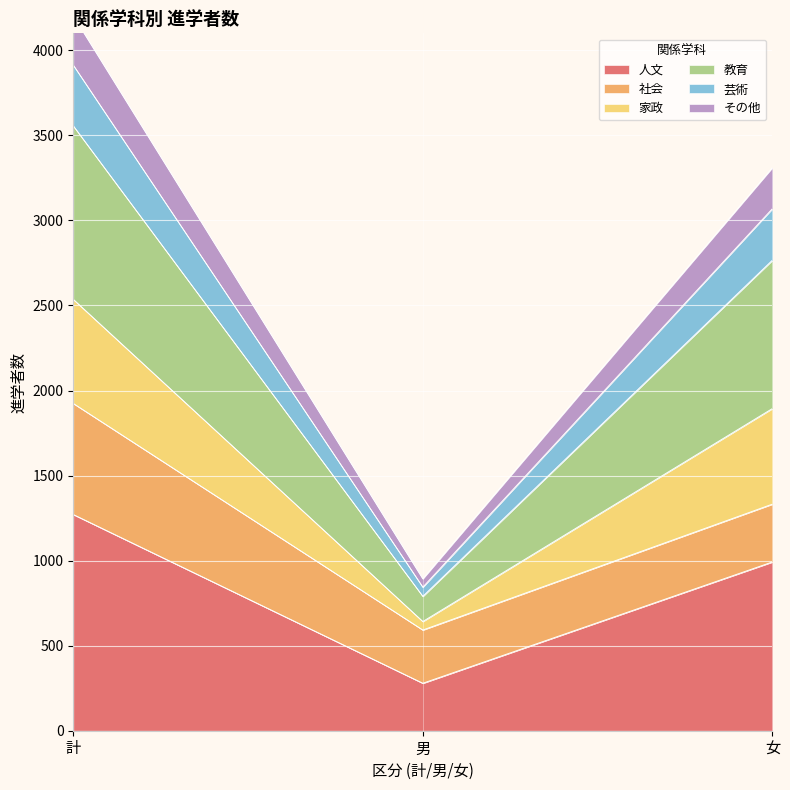

Which category has the highest value in the 人文 series?

計